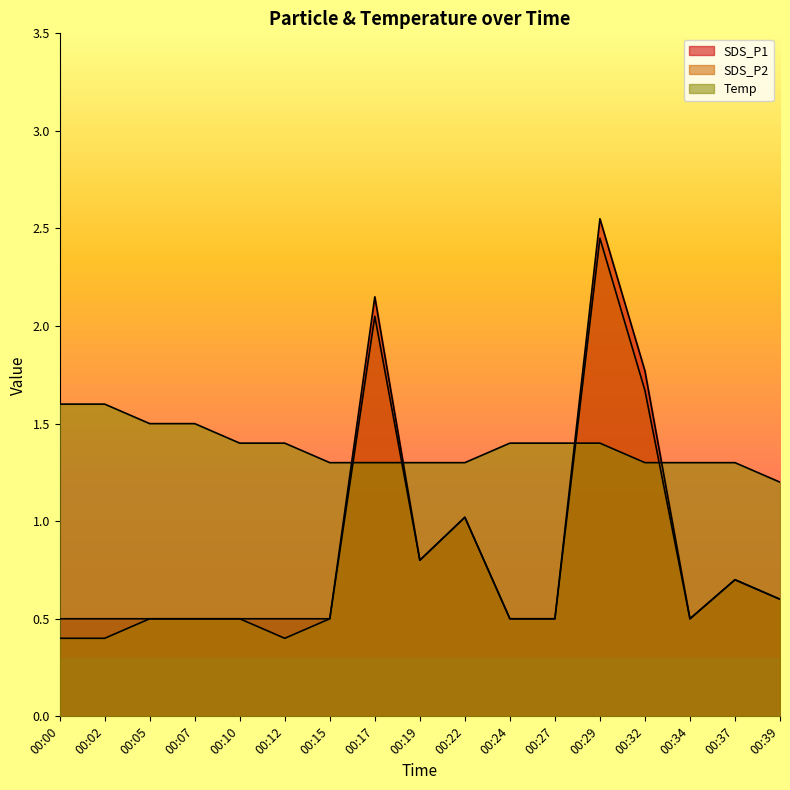

List the labels in order of SDS_P1 value, smallest first.

00:00, 00:02, 00:05, 00:07, 00:10, 00:12, 00:15, 00:24, 00:27, 00:34, 00:39, 00:37, 00:19, 00:22, 00:32, 00:17, 00:29